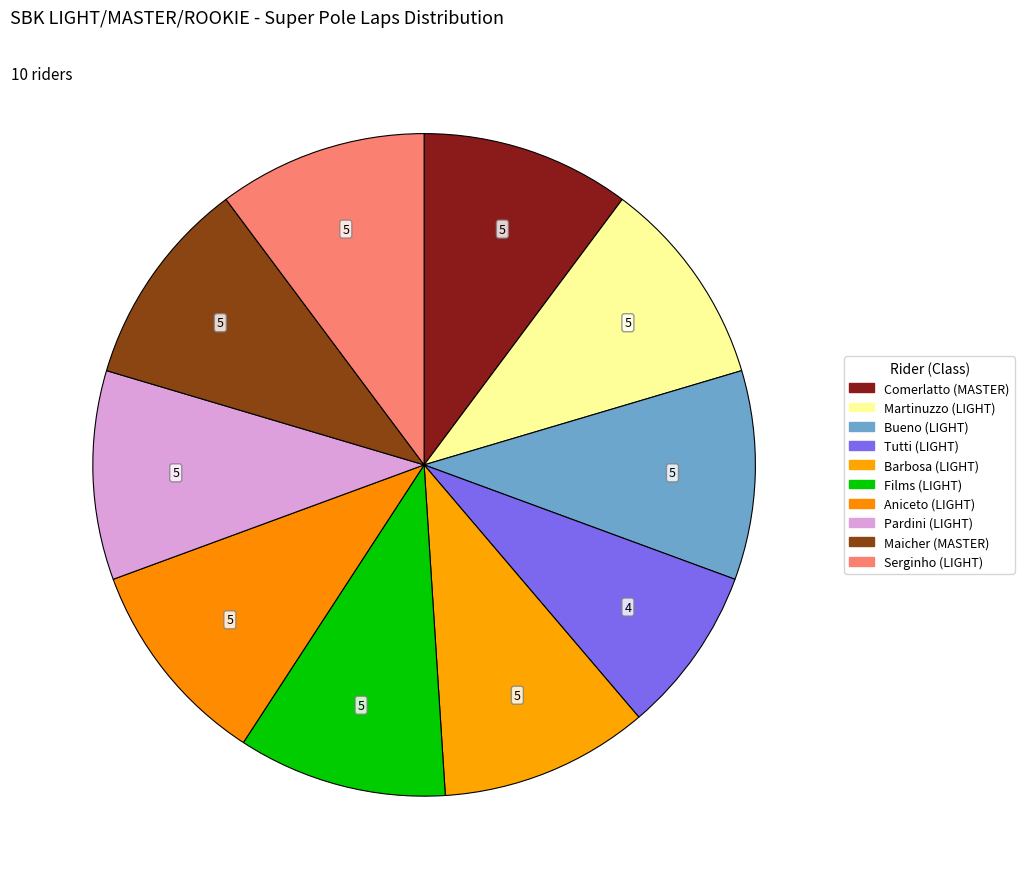

How many slices are in this pie chart?

10